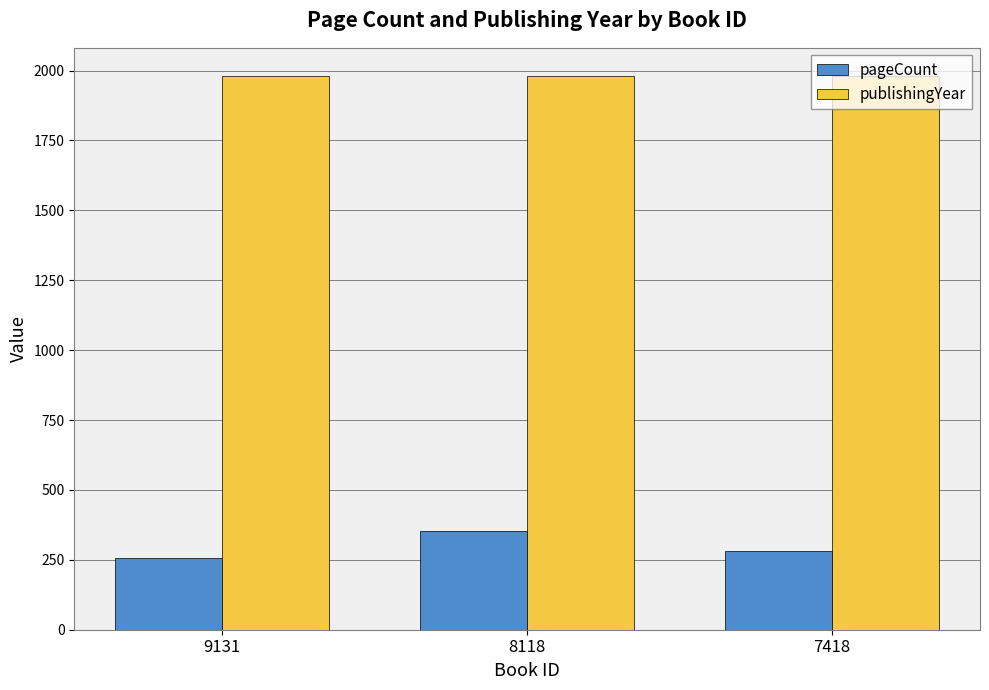

Which series has the widest spread of values?

pageCount